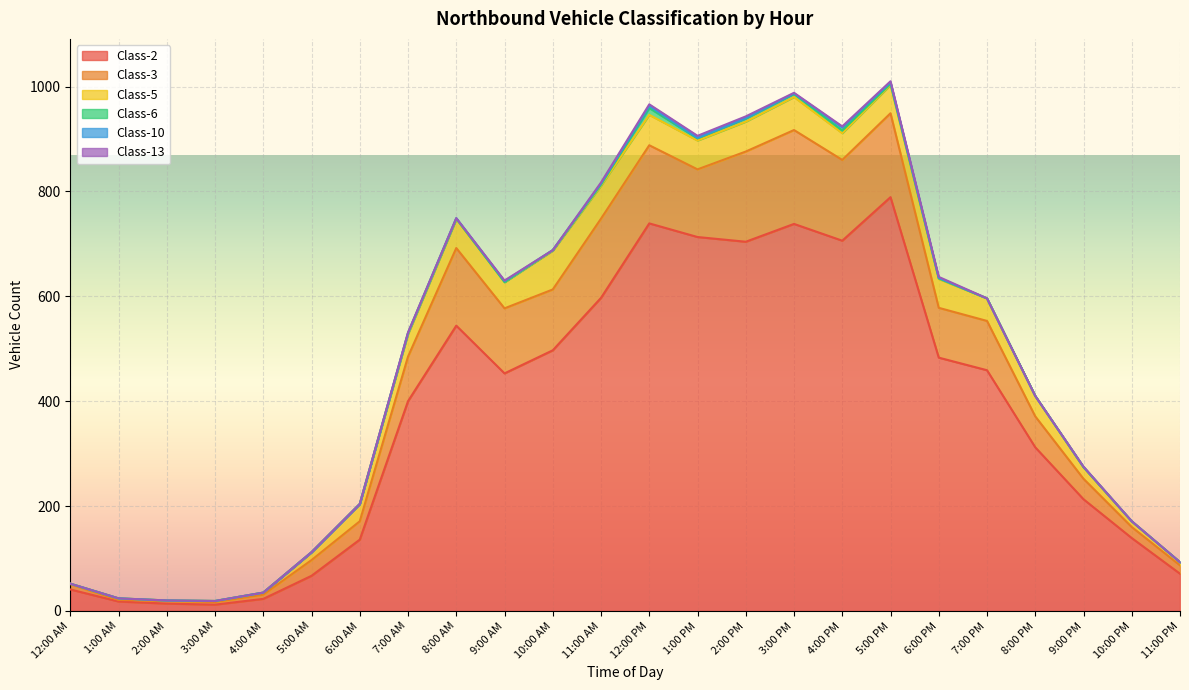

True or false: Class-2 and Class-6 cross at least once.

False